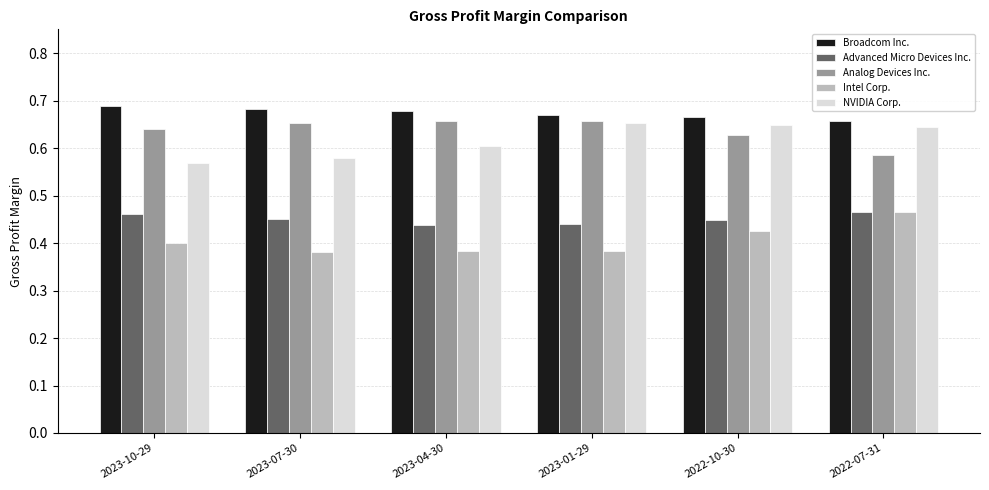

What are all the series names shown in the legend?

Broadcom Inc., Advanced Micro Devices Inc., Analog Devices Inc., Intel Corp., NVIDIA Corp.